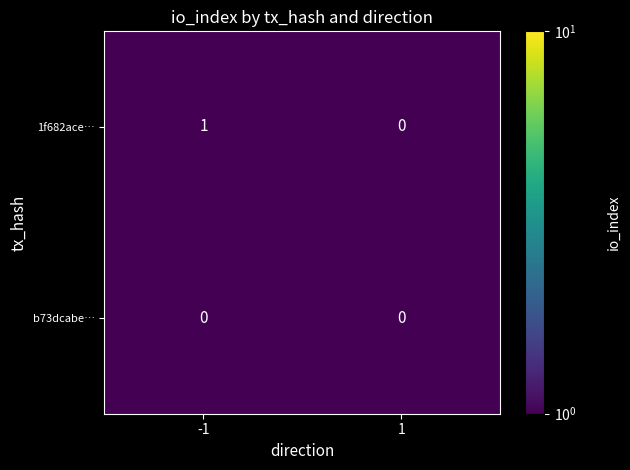

Is the value of b73dcabe… at 1 greater than the value of 1f682ace… at -1?

No